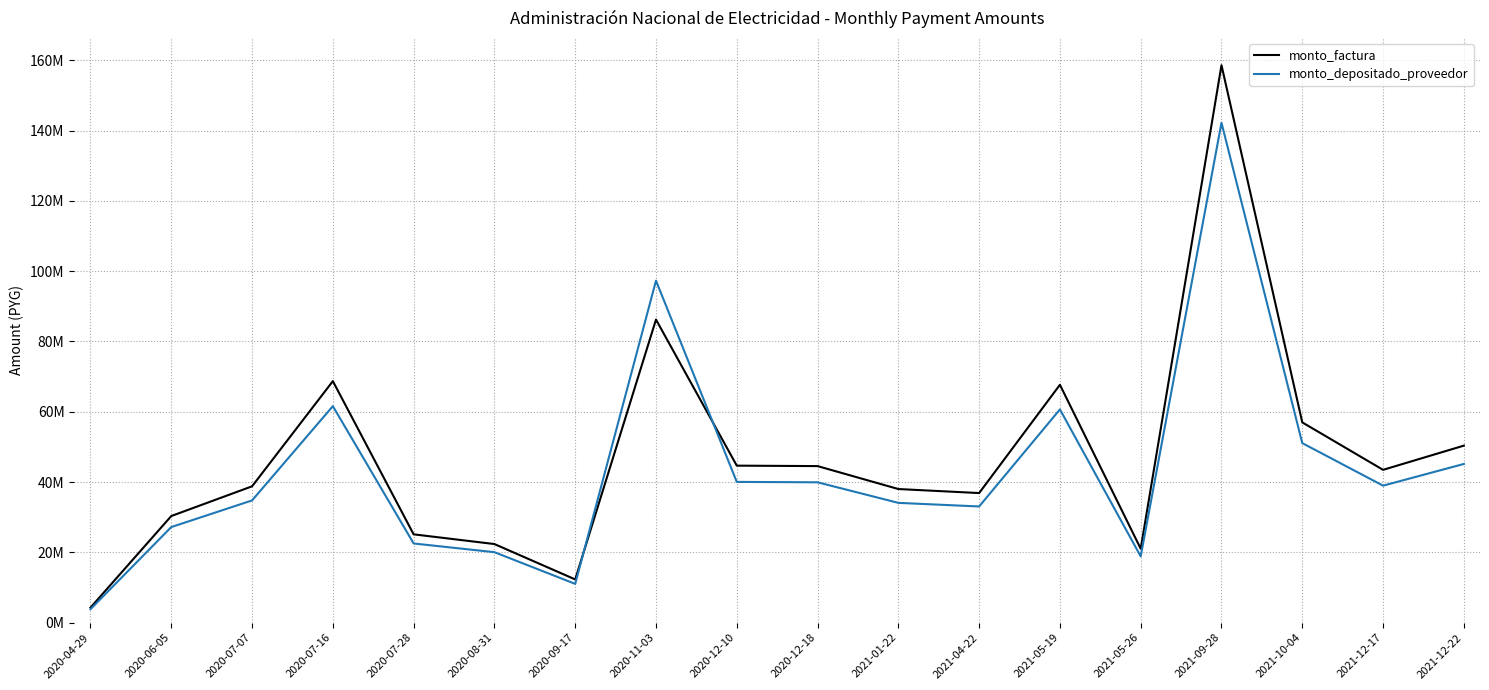

Does the chart have visible grid lines?

Yes